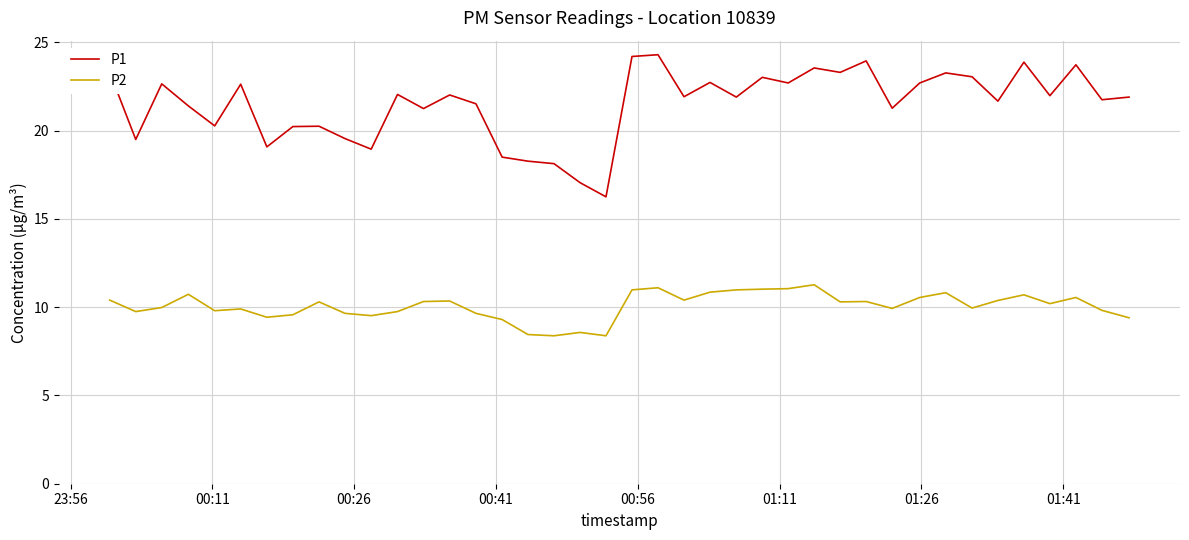

Rank the series by their maximum value, from highest to lowest.

P1, P2